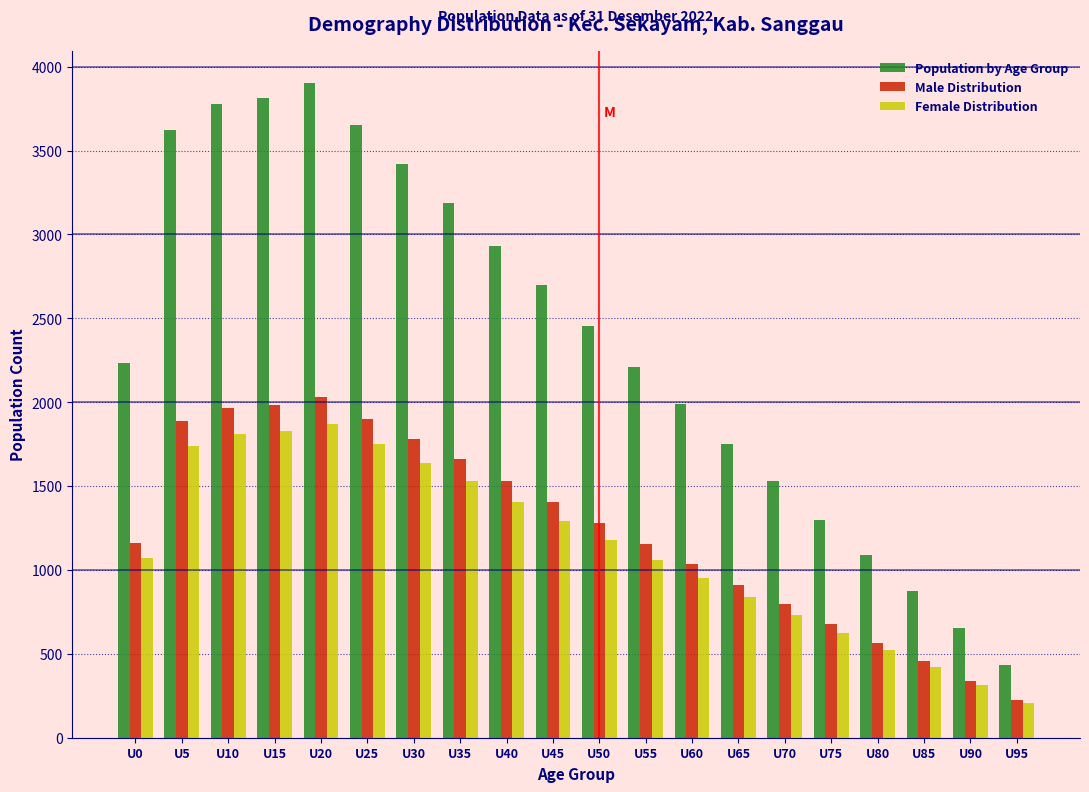

Is the value of Male Distribution at U50 greater than the value of Female Distribution at U25?

No